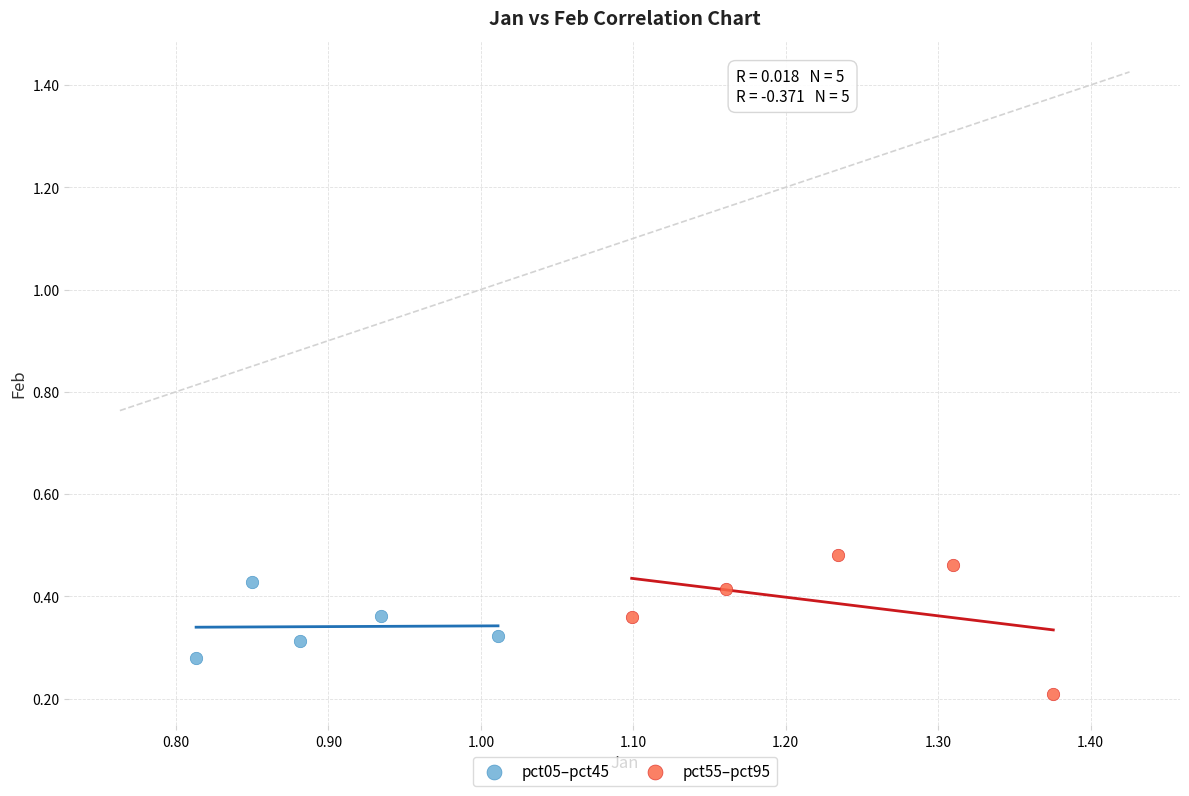

Which series contains the highest Y value?

pct55–pct95